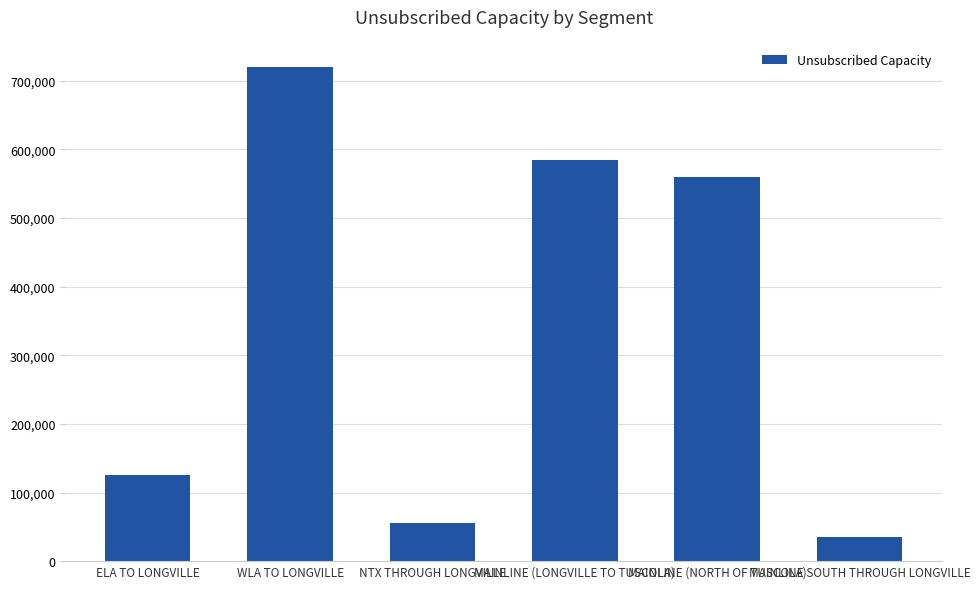

Is it true that the value at NTX THROUGH LONGVILLE is 55000?

True